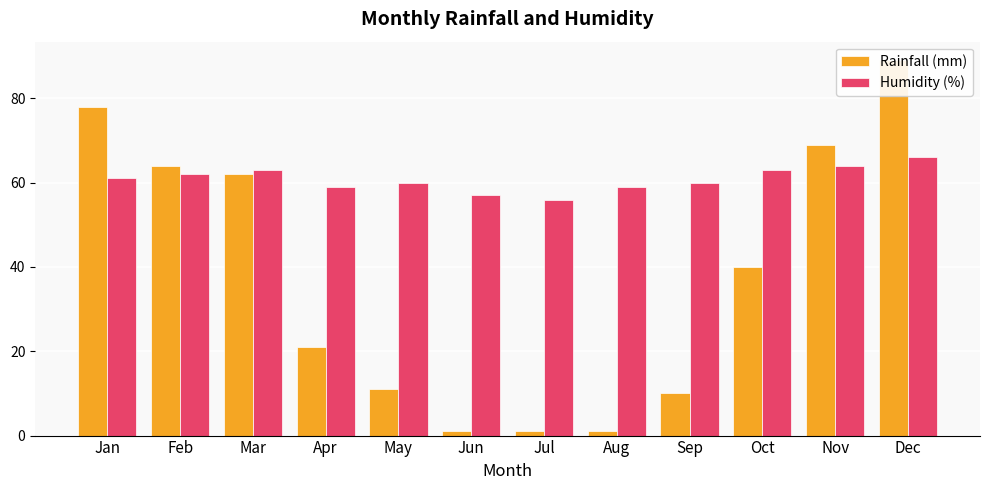

List the series in order of their overall mean, lowest first.

Rainfall (mm), Humidity (%)